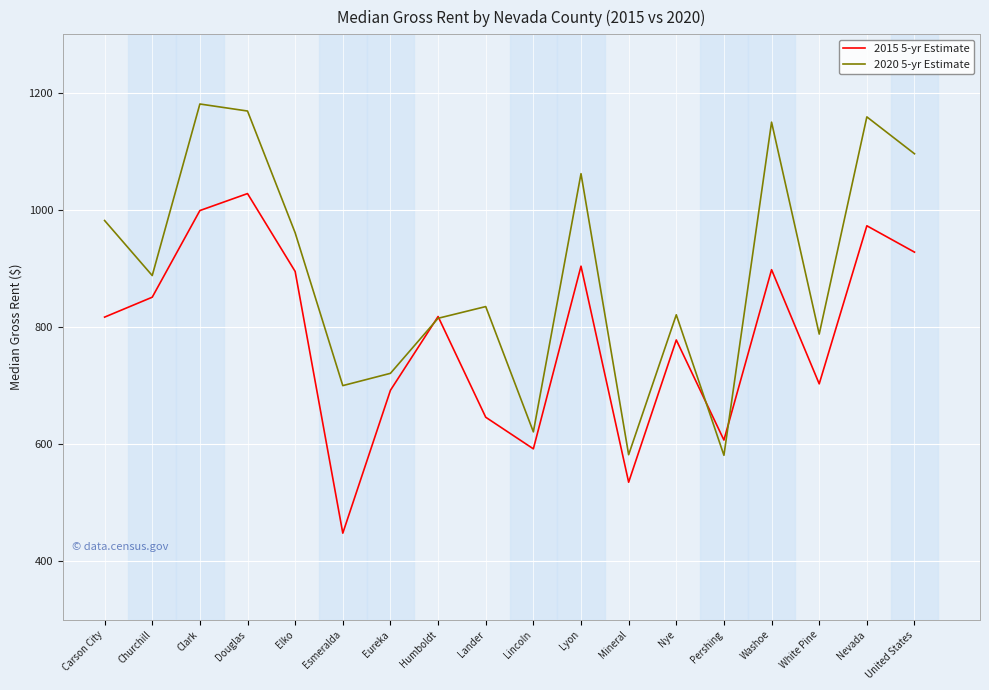

The value of 2015 5-yr Estimate at Douglas is 1028. True or false?

True